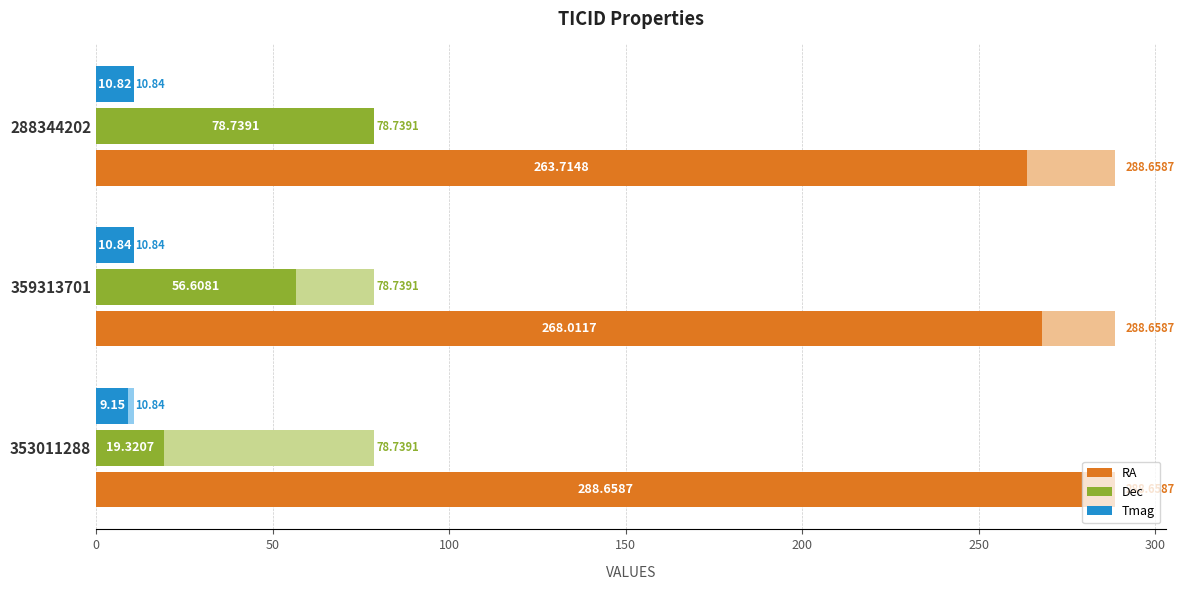

How many distinct data groups are displayed?

3